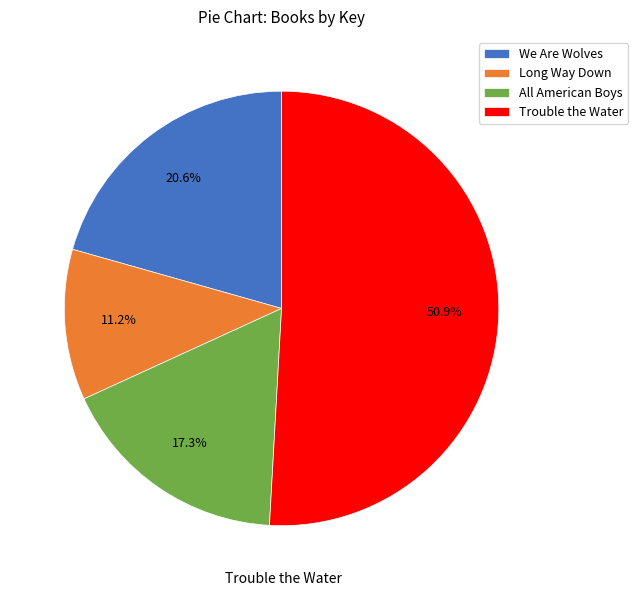

Which slice represents more than half of the pie?

Trouble the Water